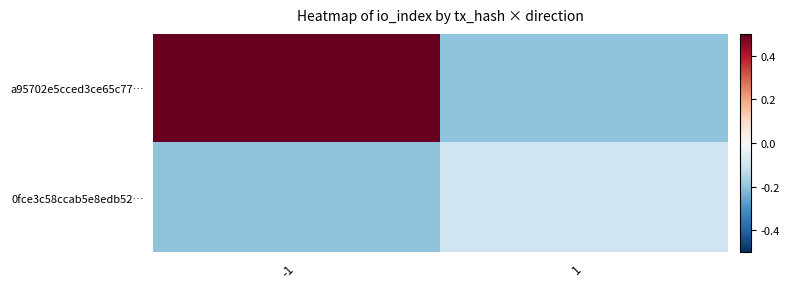

At which category is the sum across all series the highest?

-1